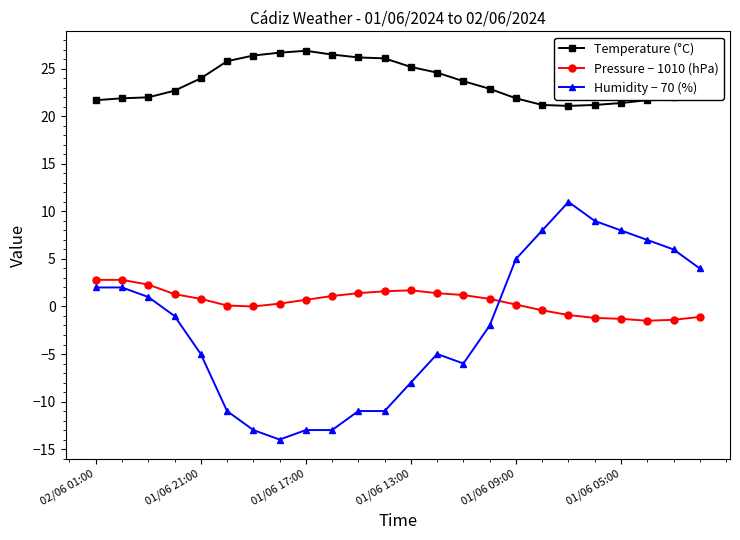

What is the value of the Humidity − 70 (%) point at the 9th from the left?

-13.0